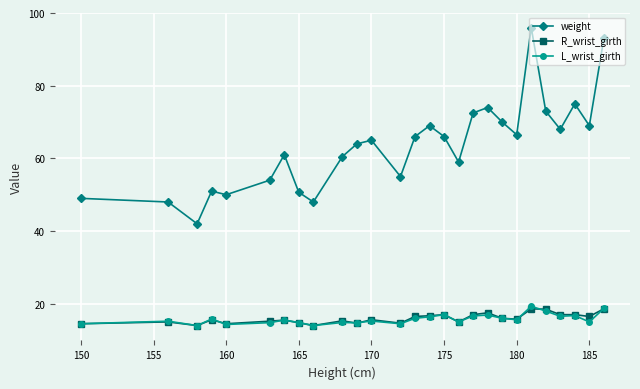

What is the value of the weight point at the 3rd from the left?

42.0